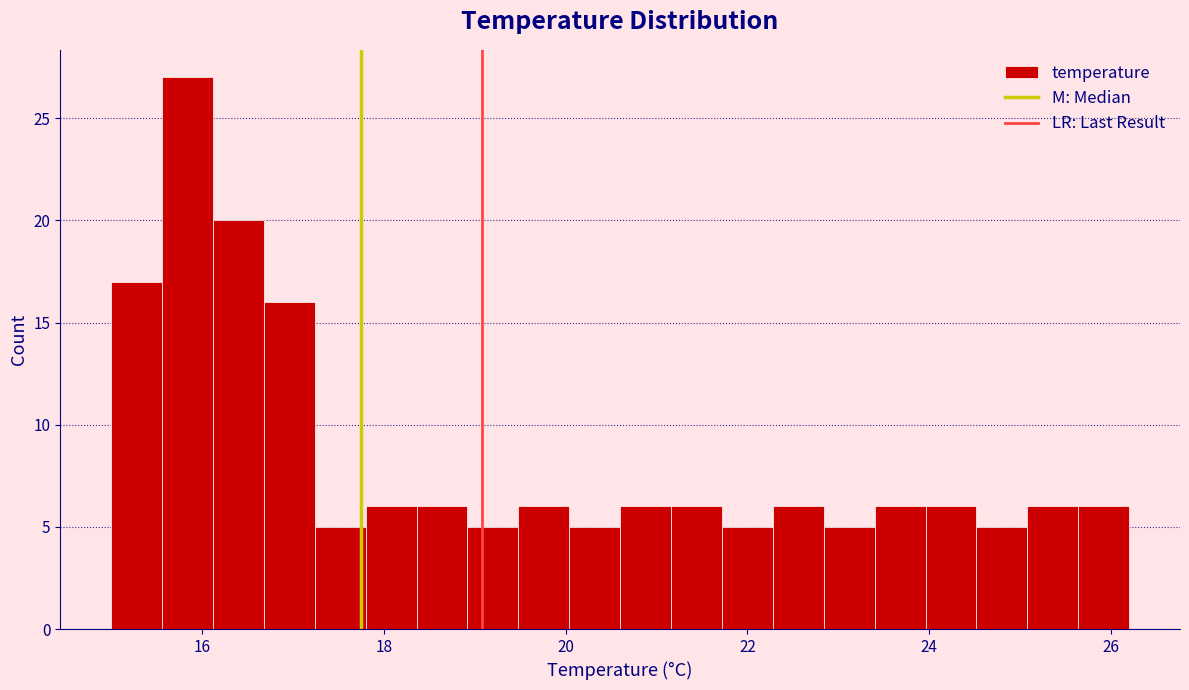

Around what value on the x-axis is the tallest bar? Give the approximate position of its centre, as read against the axis.

15.8